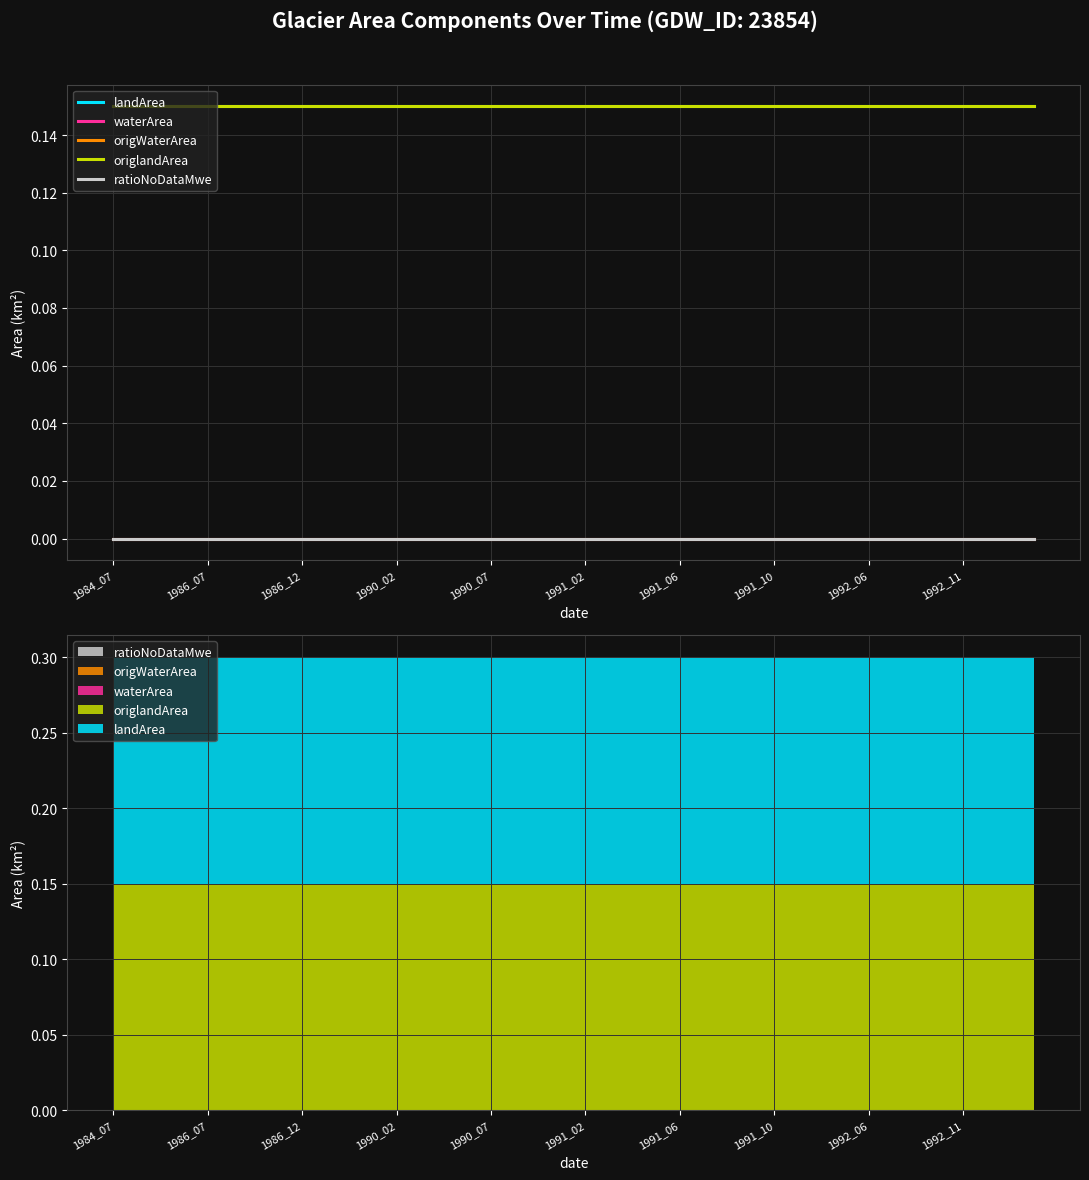

Reading left to right, list all the values displayed in this chart.

landArea: 0.1	0.1	0.1	0.1	0.1	0.1	0.1	0.1	0.1	0.1	0.1	0.1	0.1	0.1	0.1	0.1	0.1	0.1	0.1	0.1	0.1	0.1	0.1	0.1	0.1	0.1	0.1	0.1	0.1	0.1	0.1	0.1	0.1	0.1	0.1	0.1	0.1	0.1	0.1	0.1
waterArea: 0.0	0.0	0.0	0.0	0.0	0.0	0.0	0.0	0.0	0.0	0.0	0.0	0.0	0.0	0.0	0.0	0.0	0.0	0.0	0.0	0.0	0.0	0.0	0.0	0.0	0.0	0.0	0.0	0.0	0.0	0.0	0.0	0.0	0.0	0.0	0.0	0.0	0.0	0.0	0.0
origWaterArea: 0.0	0.0	0.0	0.0	0.0	0.0	0.0	0.0	0.0	0.0	0.0	0.0	0.0	0.0	0.0	0.0	0.0	0.0	0.0	0.0	0.0	0.0	0.0	0.0	0.0	0.0	0.0	0.0	0.0	0.0	0.0	0.0	0.0	0.0	0.0	0.0	0.0	0.0	0.0	0.0
origlandArea: 0.1	0.1	0.1	0.1	0.1	0.1	0.1	0.1	0.1	0.1	0.1	0.1	0.1	0.1	0.1	0.1	0.1	0.1	0.1	0.1	0.1	0.1	0.1	0.1	0.1	0.1	0.1	0.1	0.1	0.1	0.1	0.1	0.1	0.1	0.1	0.1	0.1	0.1	0.1	0.1
ratioNoDataMwe: 0.0	0.0	0.0	0.0	0.0	0.0	0.0	0.0	0.0	0.0	0.0	0.0	0.0	0.0	0.0	0.0	0.0	0.0	0.0	0.0	0.0	0.0	0.0	0.0	0.0	0.0	0.0	0.0	0.0	0.0	0.0	0.0	0.0	0.0	0.0	0.0	0.0	0.0	0.0	0.0